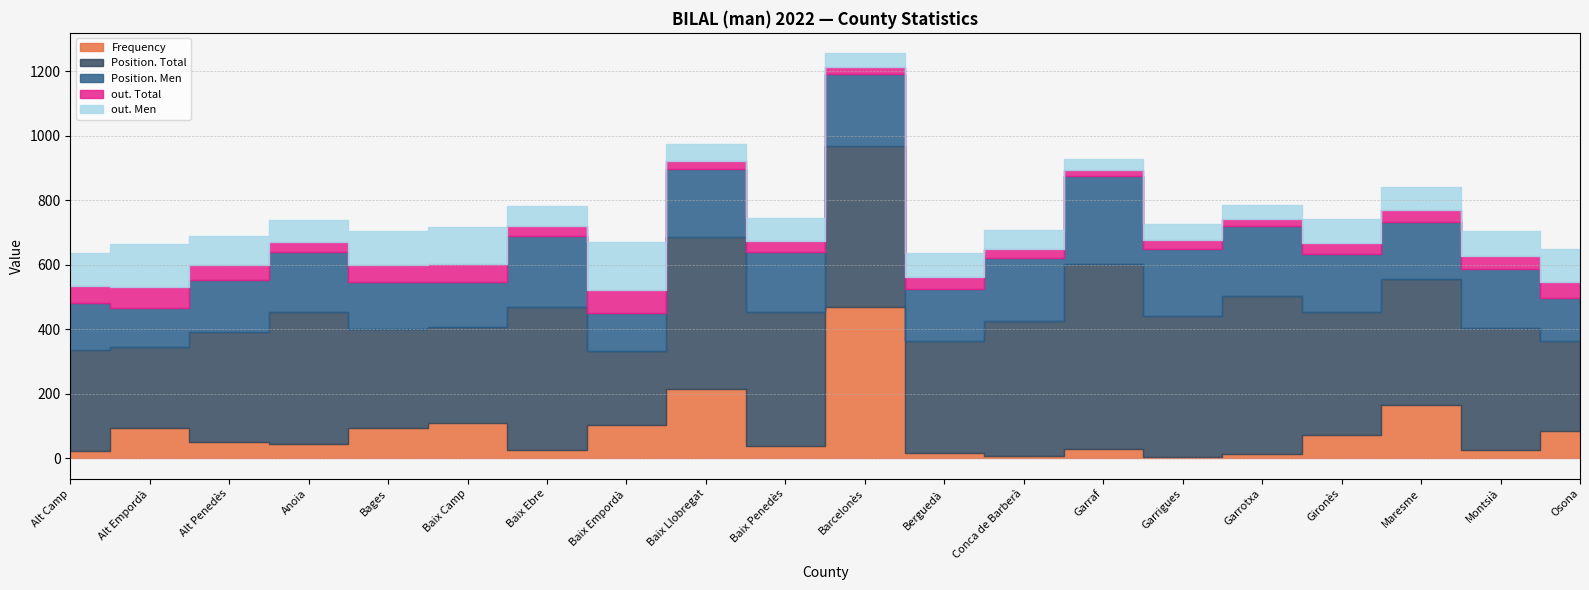

Does the chart display data point markers on the line(s)?

No